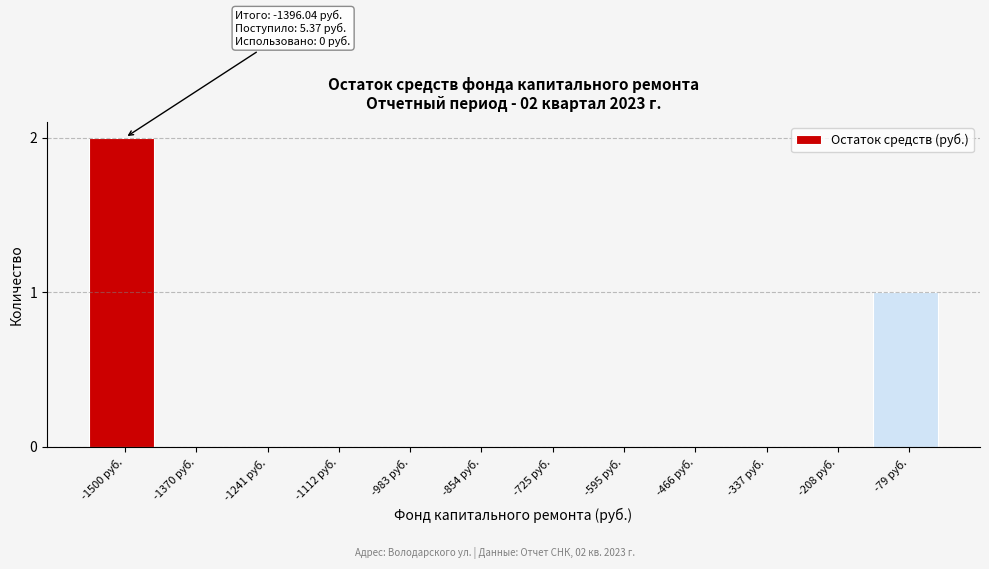

Reading left to right, what are all the values shown in this chart?

-1500 руб.=2	-1370 руб.=0	-1241 руб.=0	-1112 руб.=0	-983 руб.=0	-854 руб.=0	-725 руб.=0	-595 руб.=0	-466 руб.=0	-337 руб.=0	-208 руб.=0	-79 руб.=1